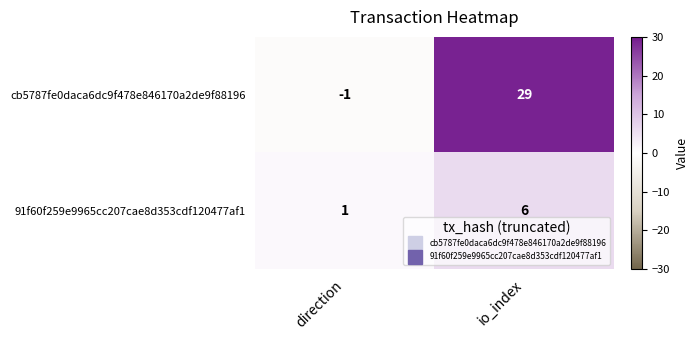

At which label does 91f60f259e9965cc207cae8d353cdf120477af1 reach its peak?

io_index